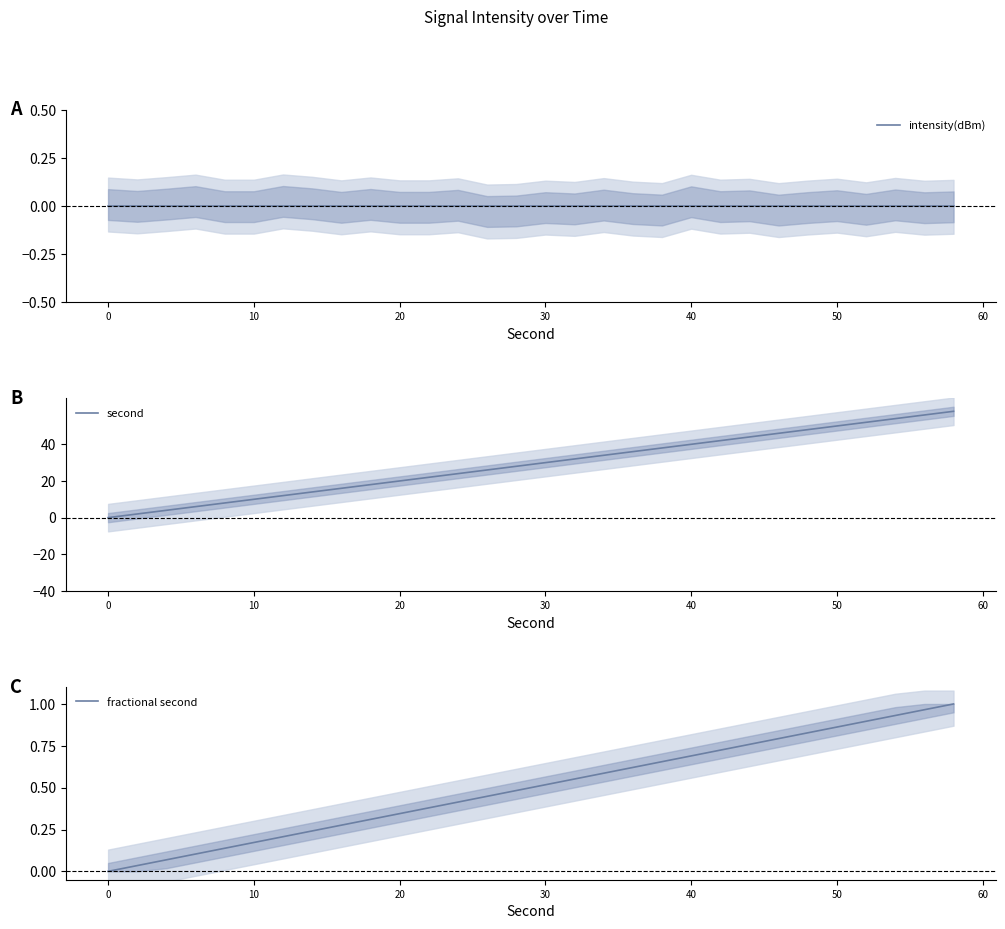

The value of fractional second at 10 is 0.6. True or false?

False